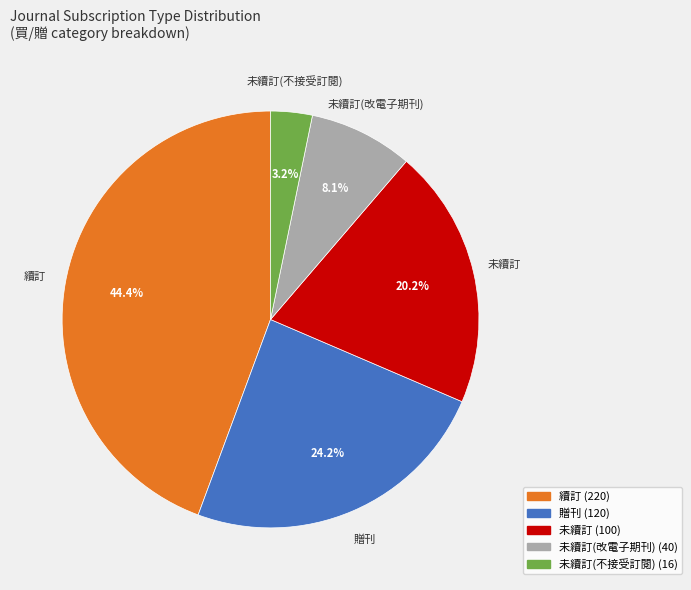

Does any single category account for the majority?

No